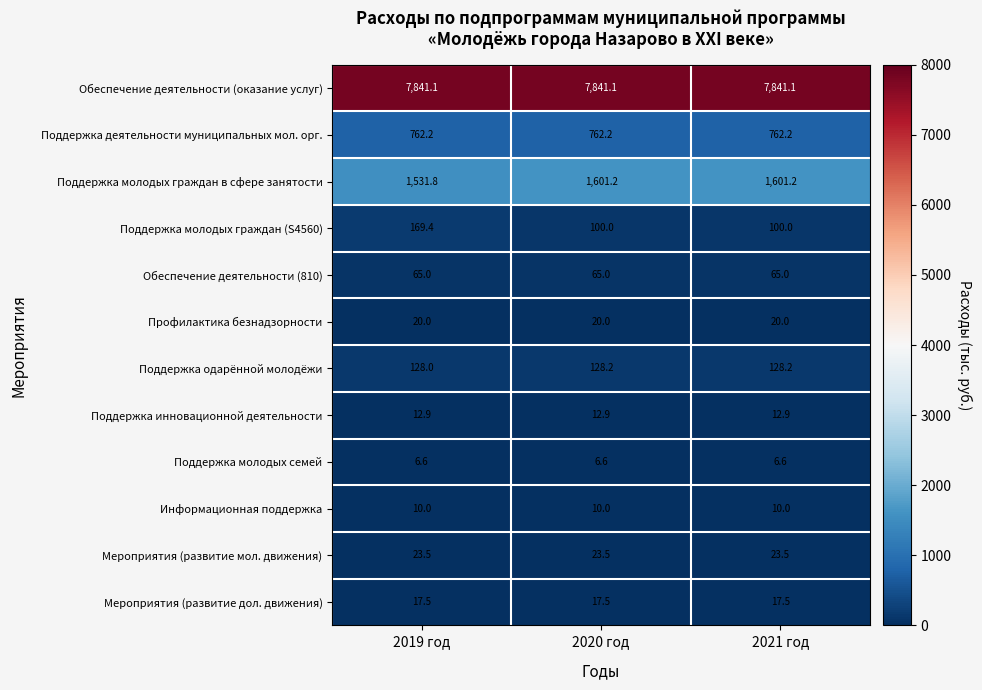

What is the minimum value for Обеспечение деятельности (оказание услуг)?

7841.1